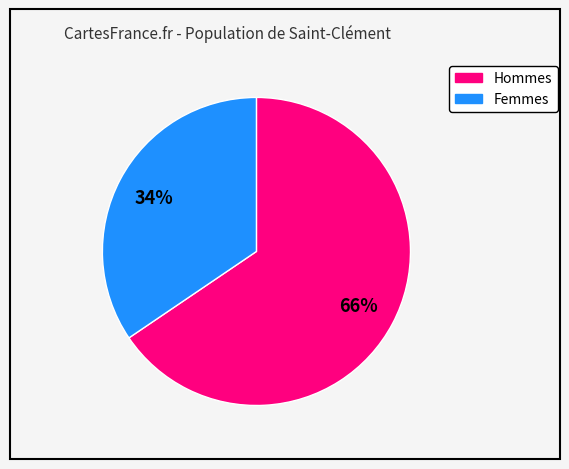

To the nearest percent, what is the average slice percentage?

50%